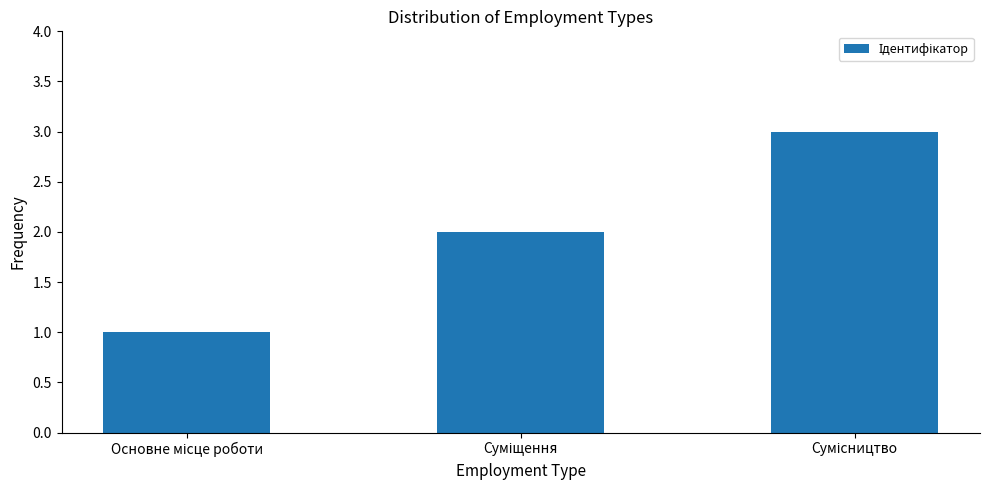

What is the sum of all values?

6